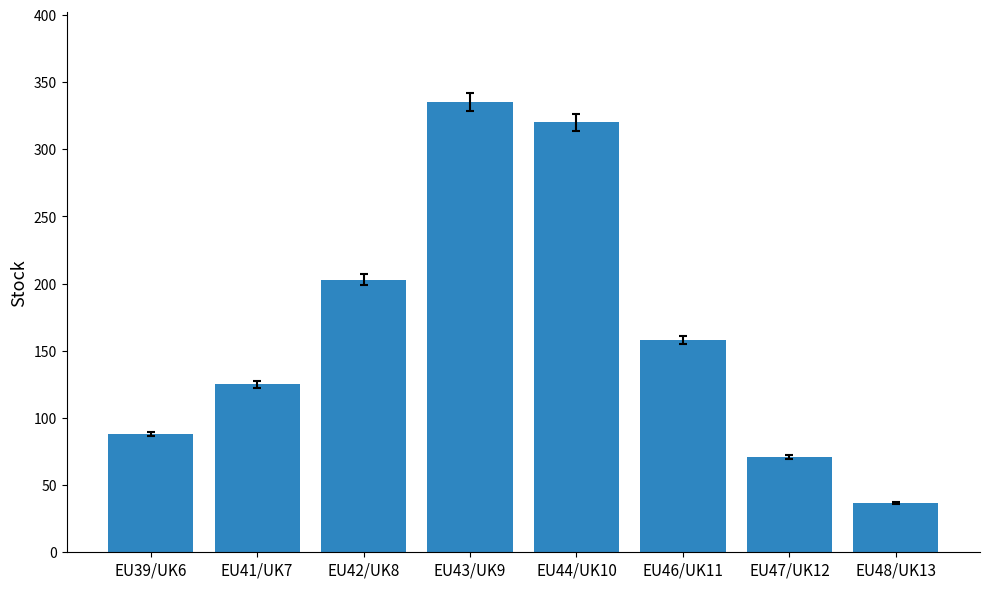

What is the ratio of the value at EU47/UK12 to the value at EU46/UK11?

0.4